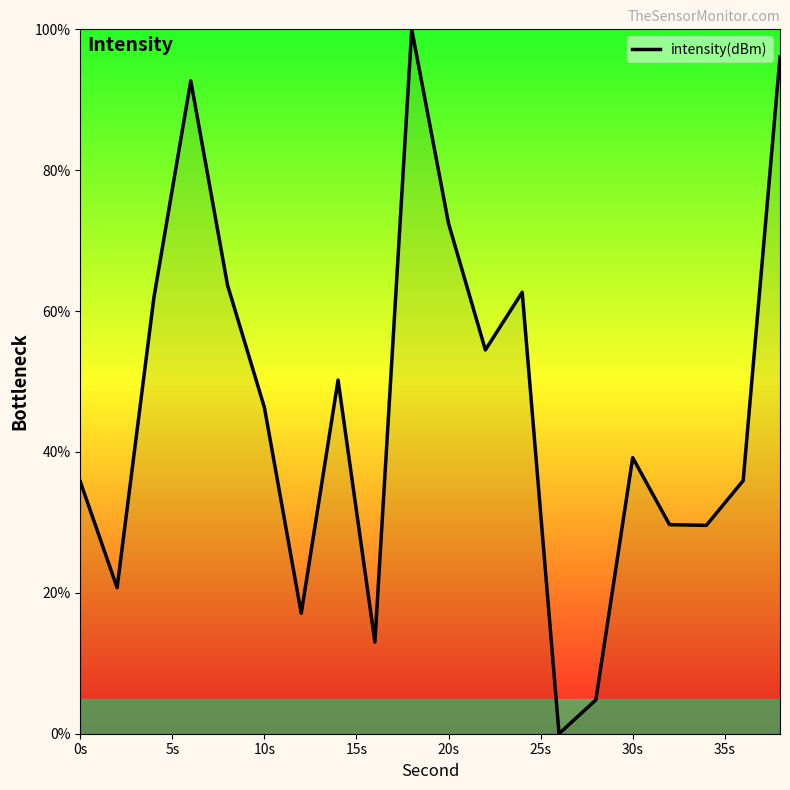

What is the maximum value shown in the chart?

100.0